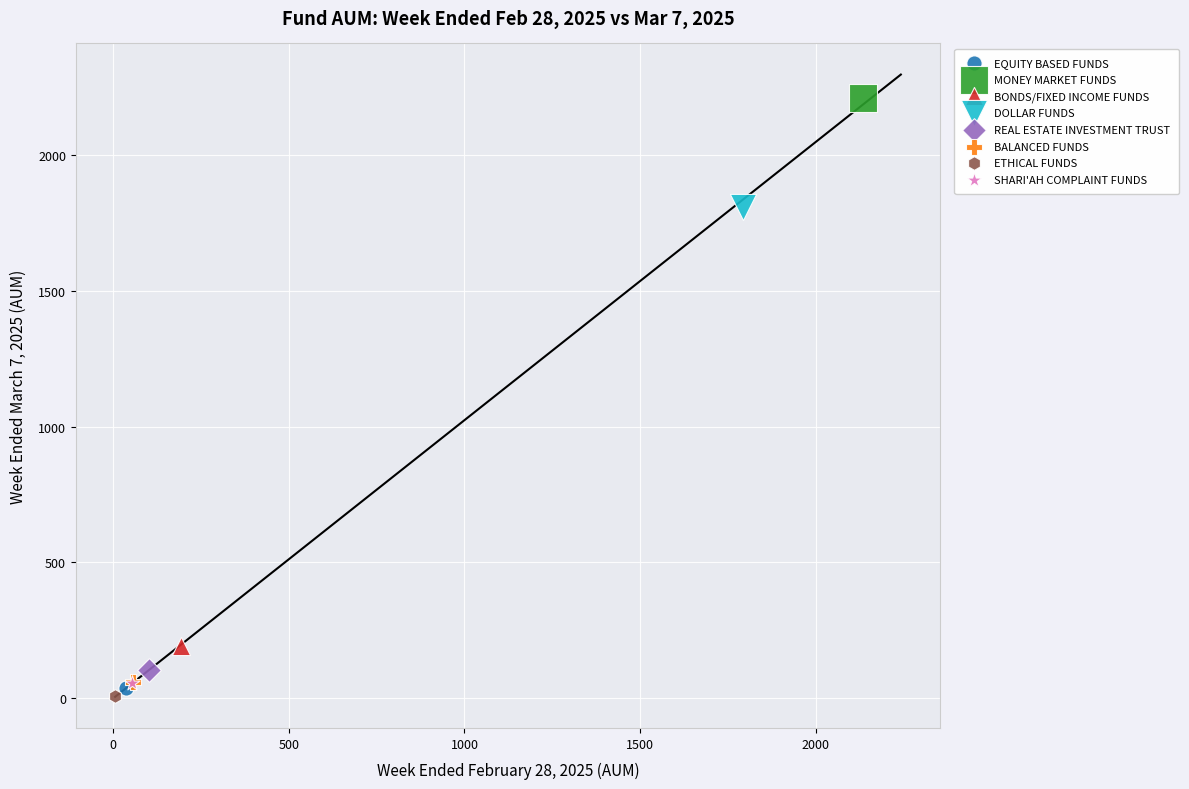

What are all the series names shown in the legend?

EQUITY BASED FUNDS, MONEY MARKET FUNDS, BONDS/FIXED INCOME FUNDS, DOLLAR FUNDS, REAL ESTATE INVESTMENT TRUST, BALANCED FUNDS, ETHICAL FUNDS, SHARI'AH COMPLAINT FUNDS